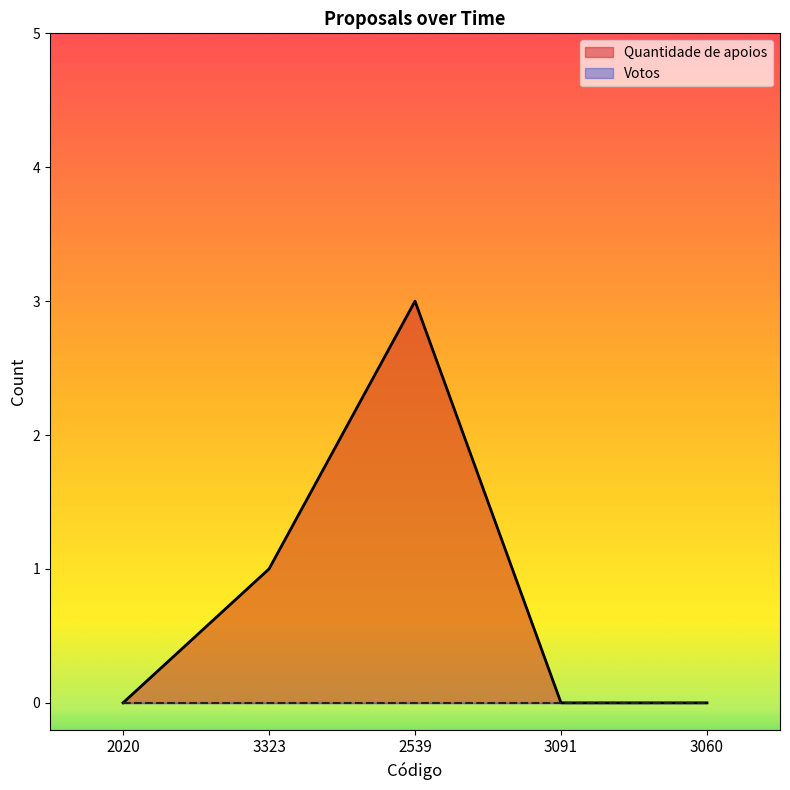

What position from the right is 3060?

1